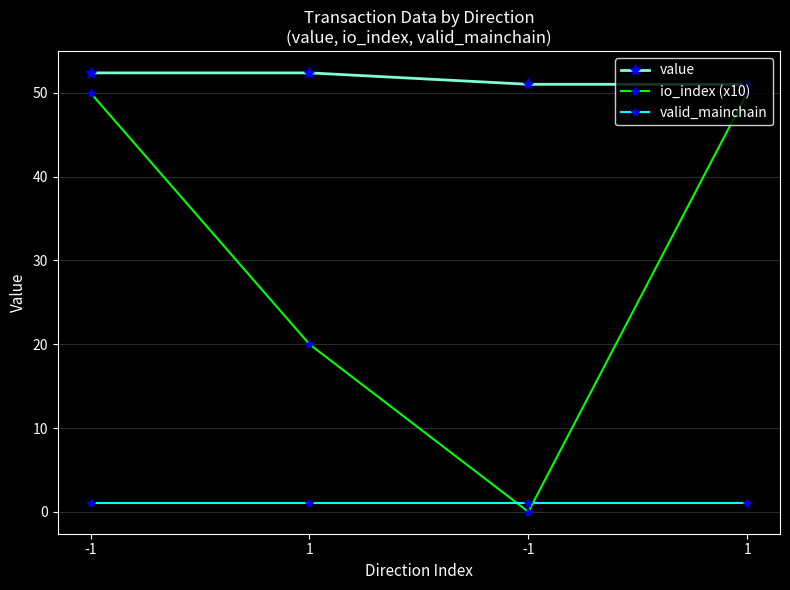

How many lines are shown in the chart?

3